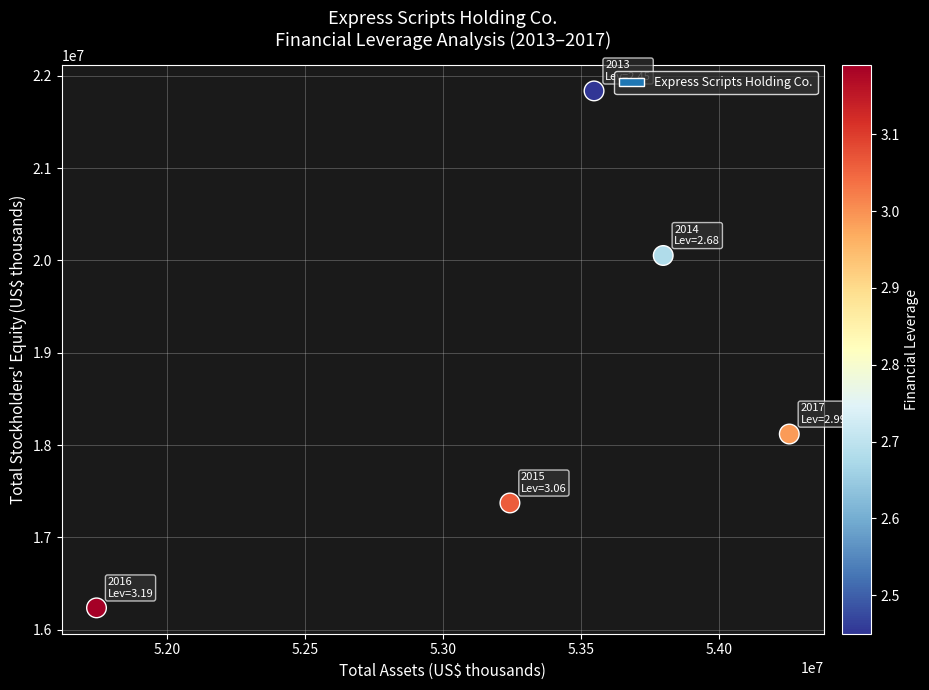

What Y value in the scatter plot is closest to 19036700?

18119600